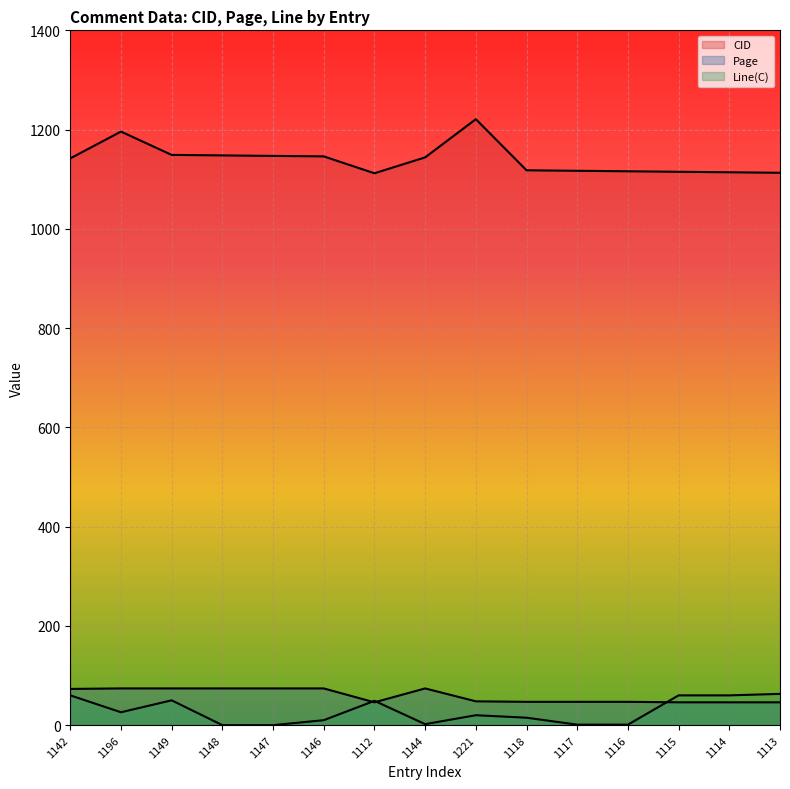

What is the difference between the second highest and second lowest values in the CID series?

83